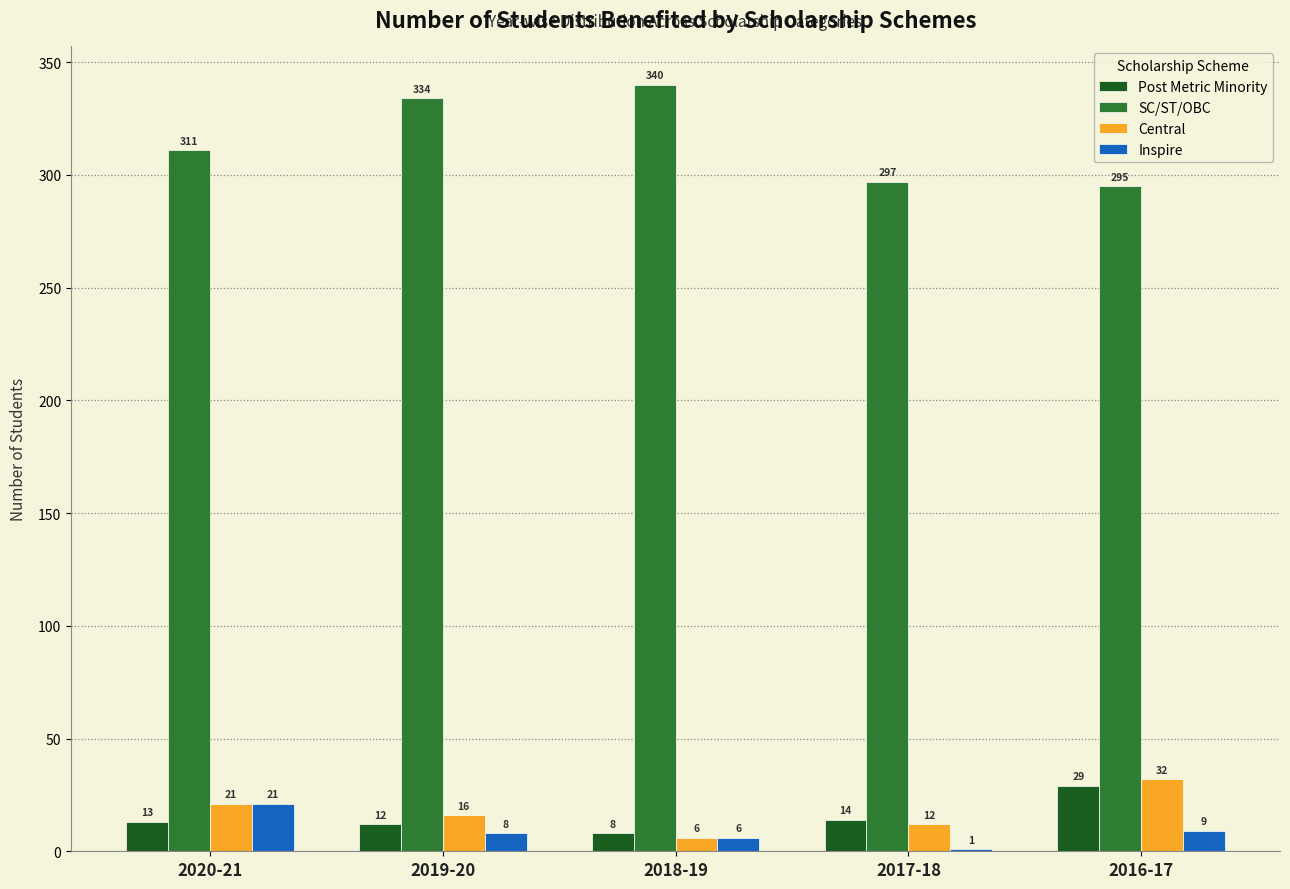

Reading left to right, transcribe all the data shown in this chart.

Post Metric Minority: 2020-21=13	2019-20=12	2018-19=8	2017-18=14	2016-17=29
SC/ST/OBC: 2020-21=311	2019-20=334	2018-19=340	2017-18=297	2016-17=295
Central: 2020-21=21	2019-20=16	2018-19=6	2017-18=12	2016-17=32
Inspire: 2020-21=21	2019-20=8	2018-19=6	2017-18=1	2016-17=9